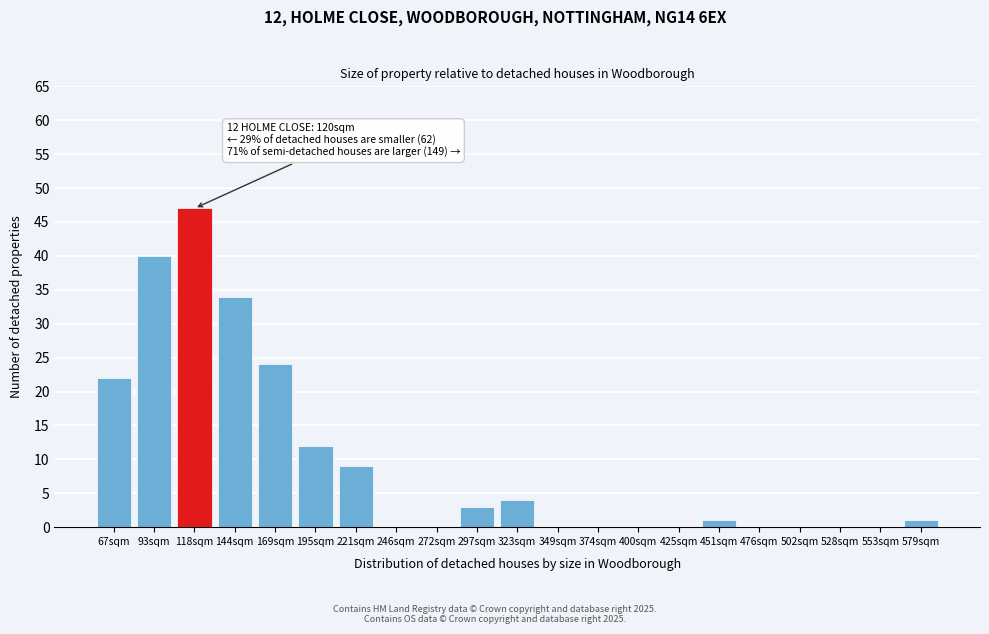

Reading left to right, list all the values displayed in this chart.

67sqm=22	93sqm=40	118sqm=47	144sqm=34	169sqm=24	195sqm=12	221sqm=9	246sqm=0	272sqm=0	297sqm=3	323sqm=4	349sqm=0	374sqm=0	400sqm=0	425sqm=0	451sqm=1	476sqm=0	502sqm=0	528sqm=0	553sqm=0	579sqm=1